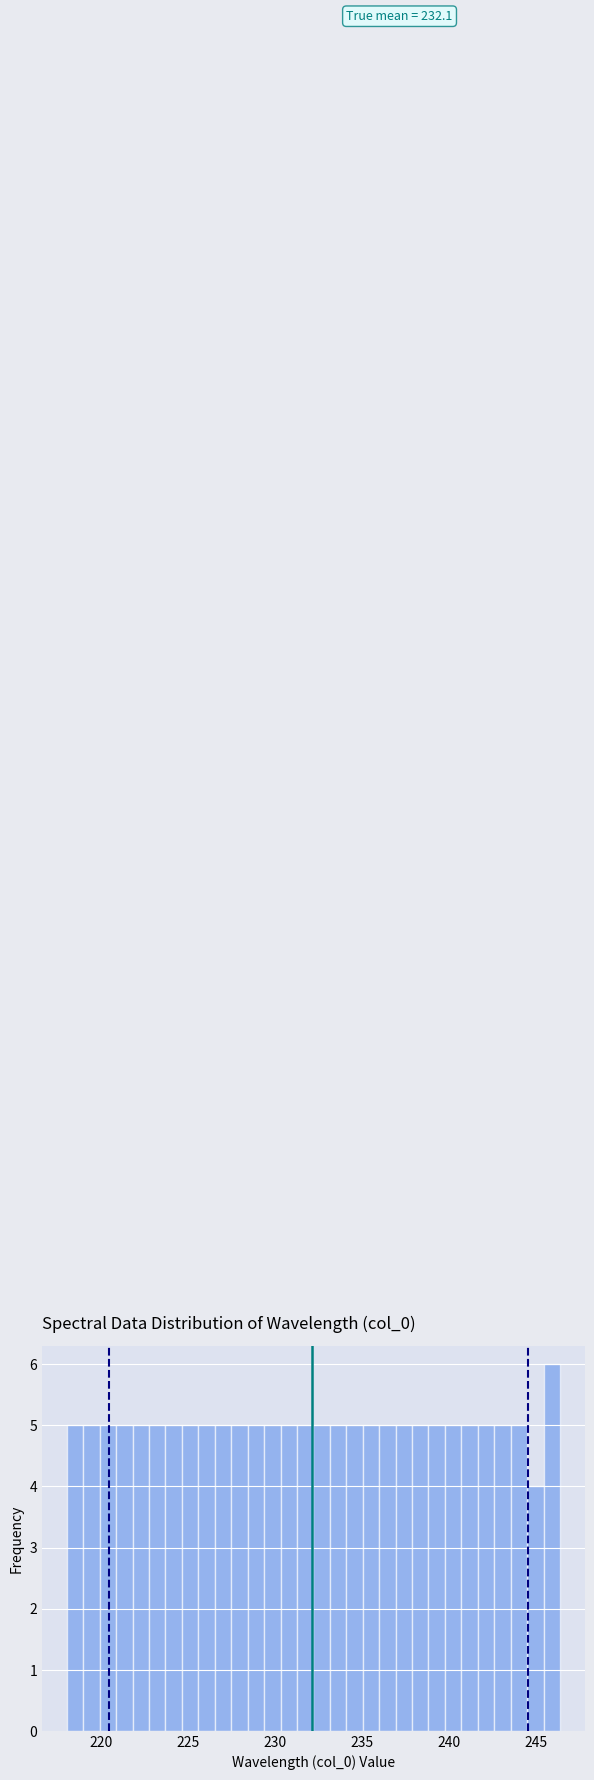

Around what value on the x-axis is the tallest bar? Give the approximate position of its centre, as read against the axis.

246.0